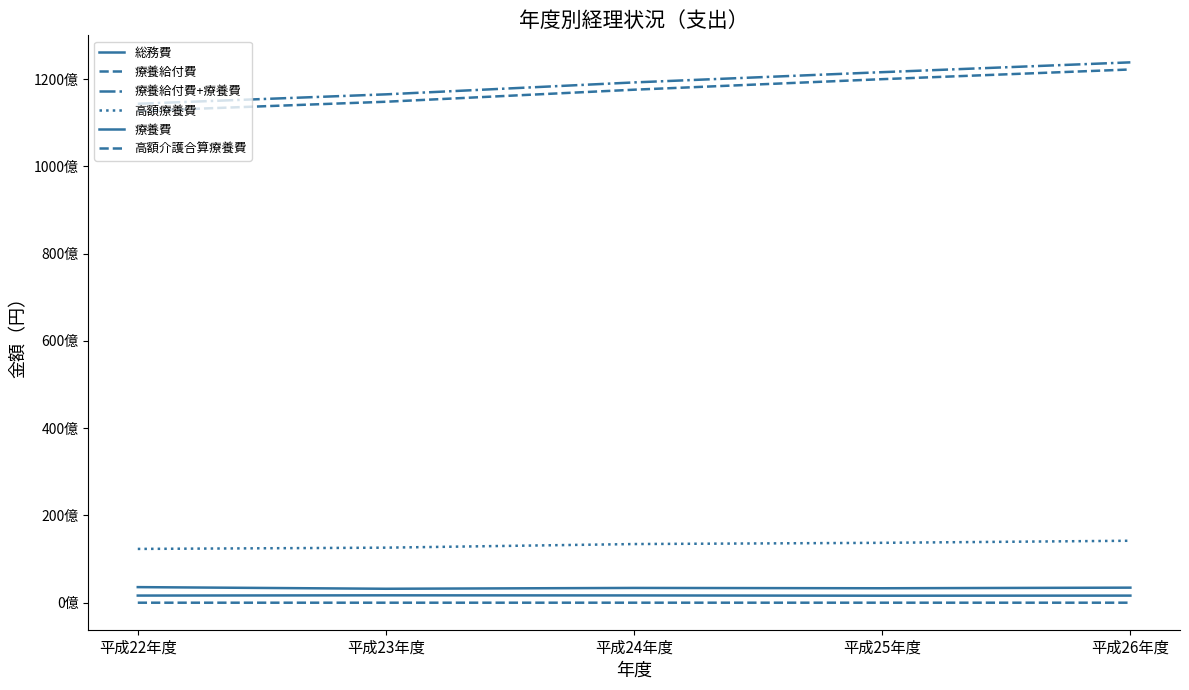

Is this an area chart (filled region under the line)?

No